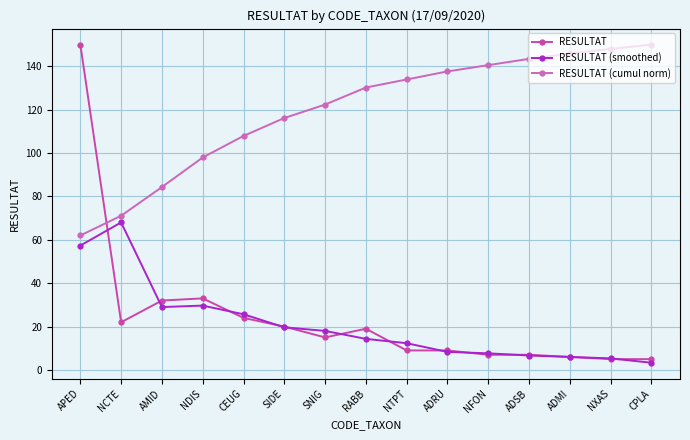

How many data points does each series have?

15